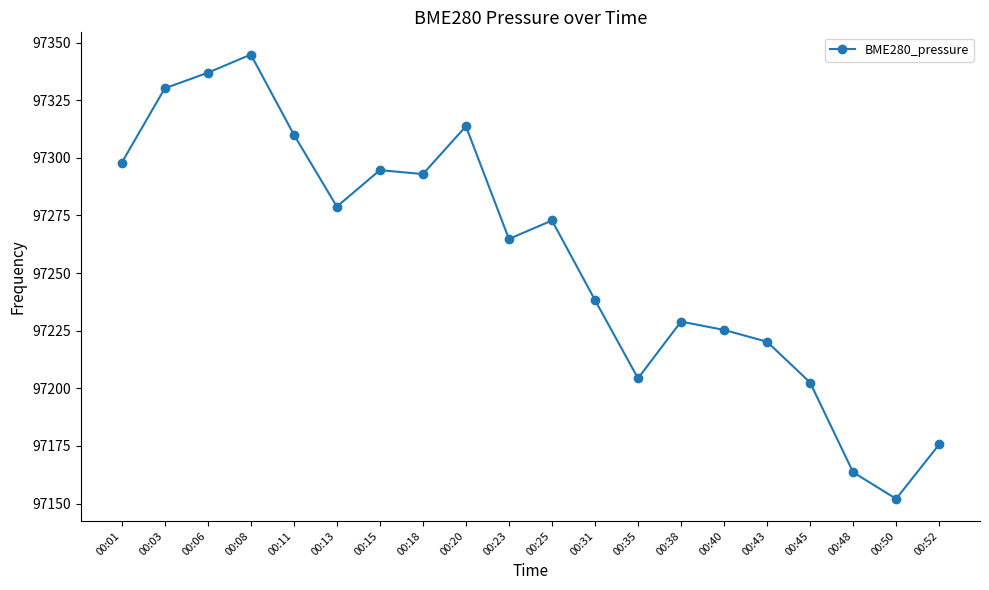

What is the value of the 1st point from the left?

97297.9